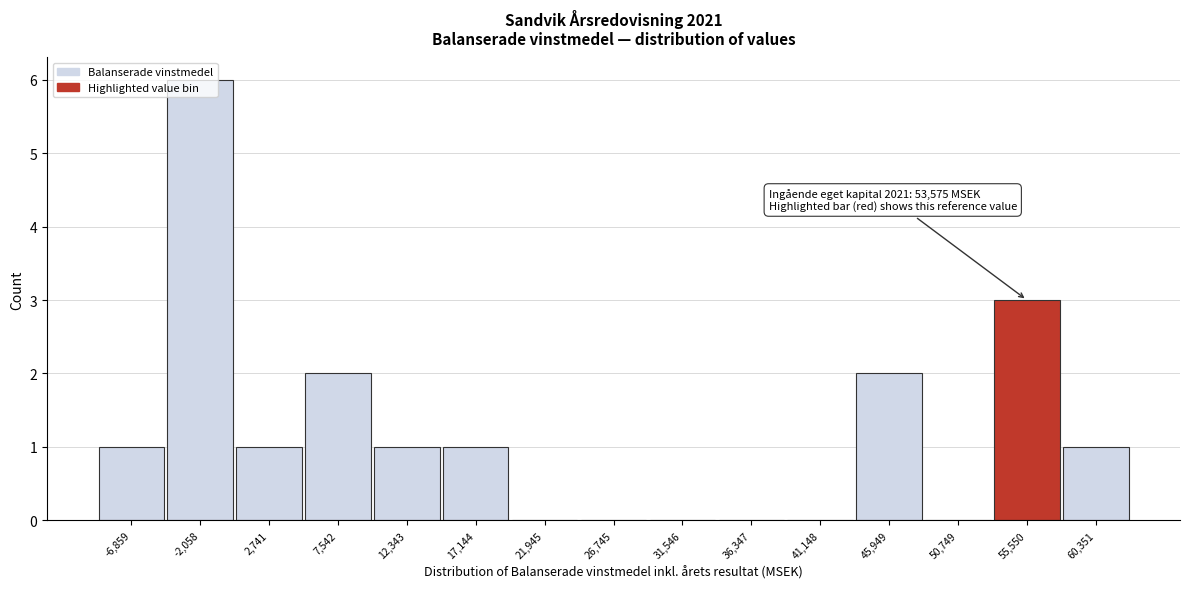

Over which range of the x-axis is the bar tallest?

-4500 to 500